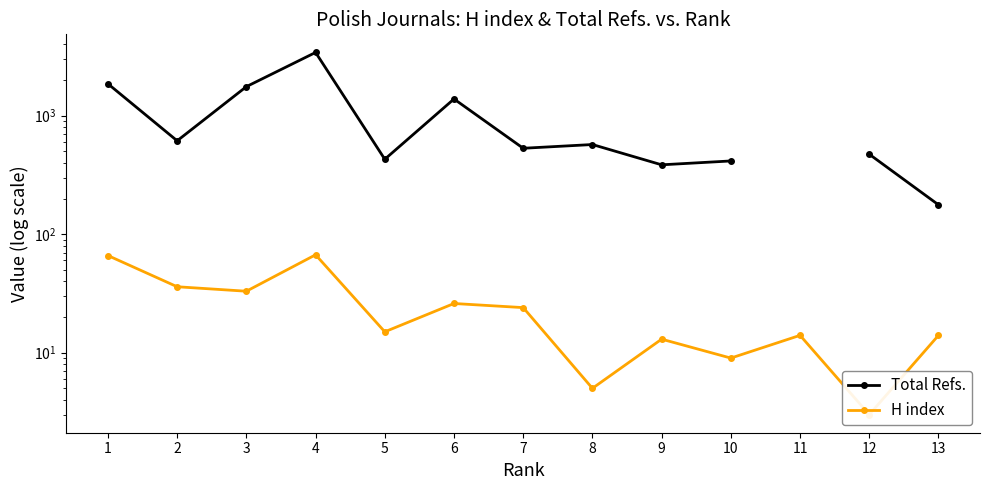

List the series in order of their overall mean, highest first.

Total Refs., H index